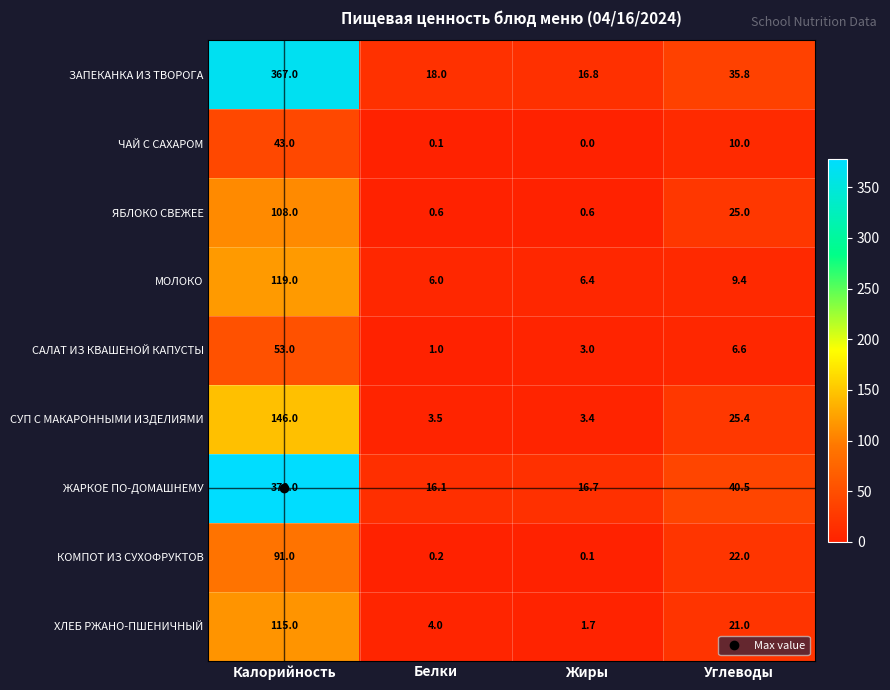

What is the sum of all СУП С МАКАРОННЫМИ ИЗДЕЛИЯМИ values?

178.3